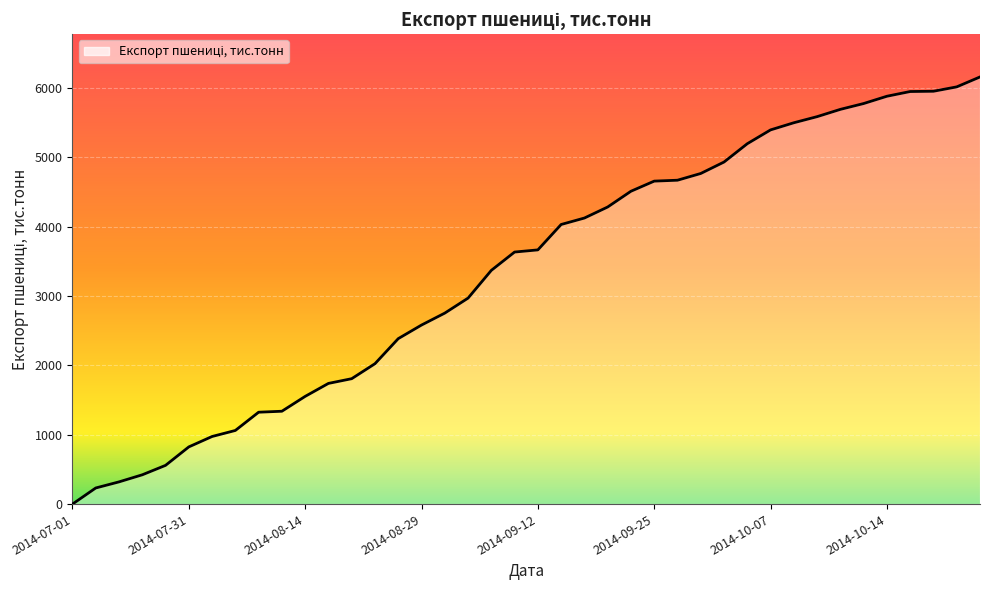

What is the maximum value shown in the chart?

6155